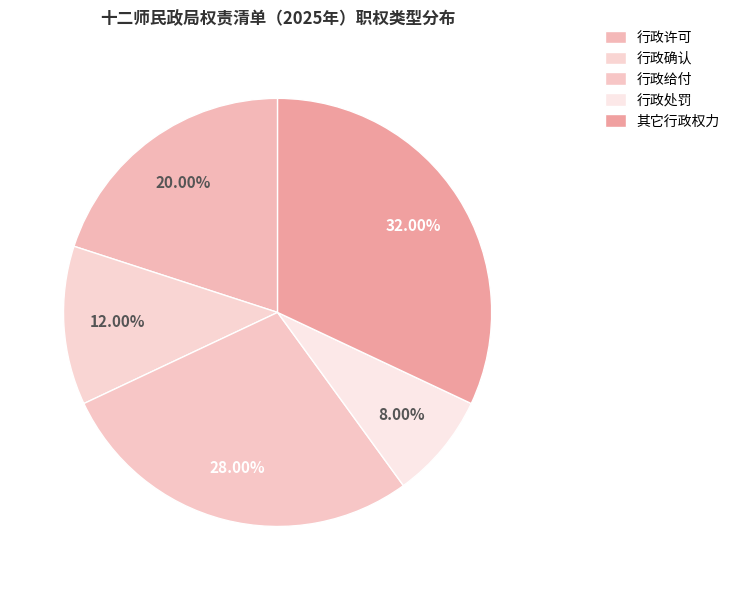

Which has a higher value, 行政确认 or 行政给付?

行政给付